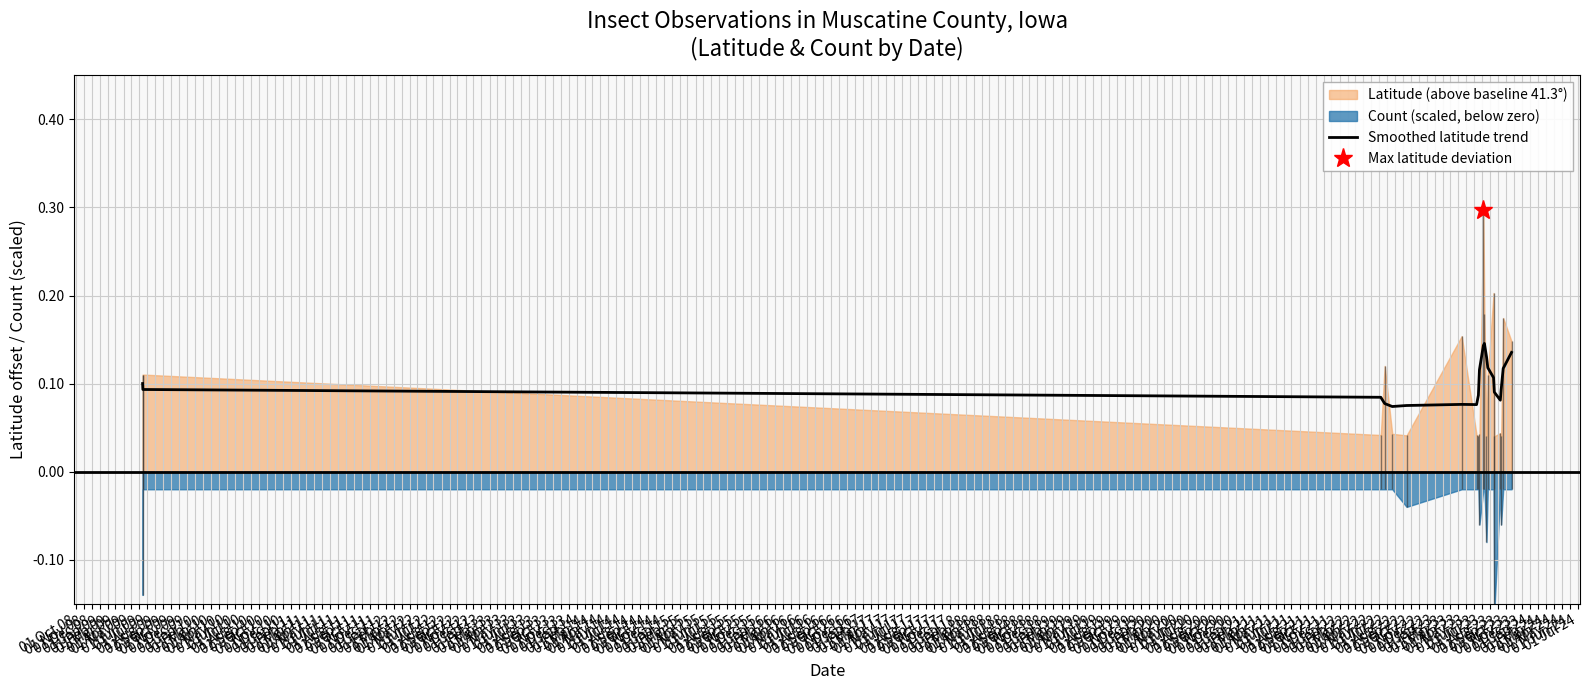

True or false: the data has more than 1 interior local peaks.

True